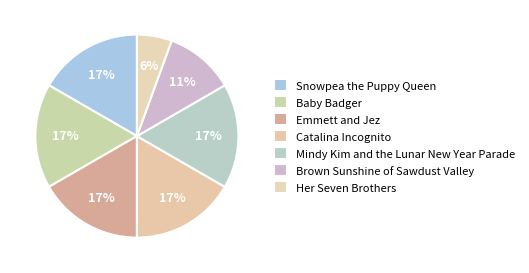

Does any single category account for the majority?

No